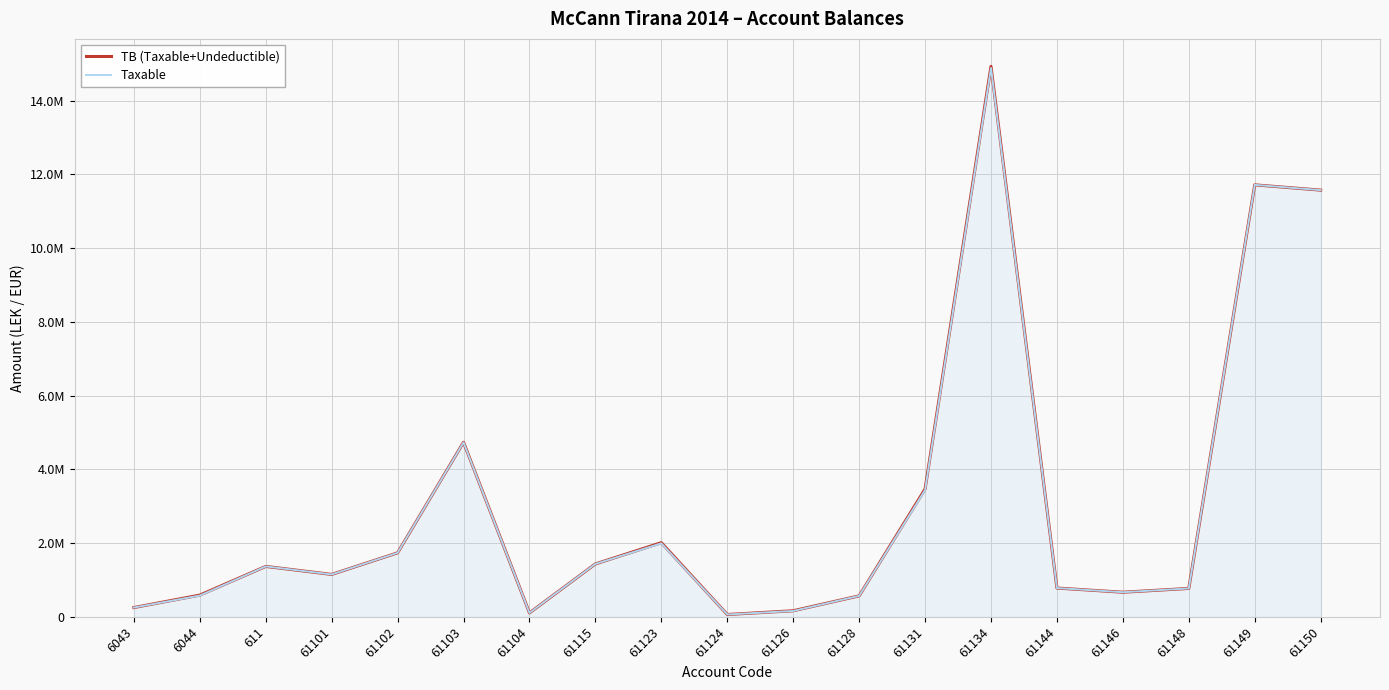

What are all the series names shown in the legend?

TB (Taxable+Undeductible), Taxable